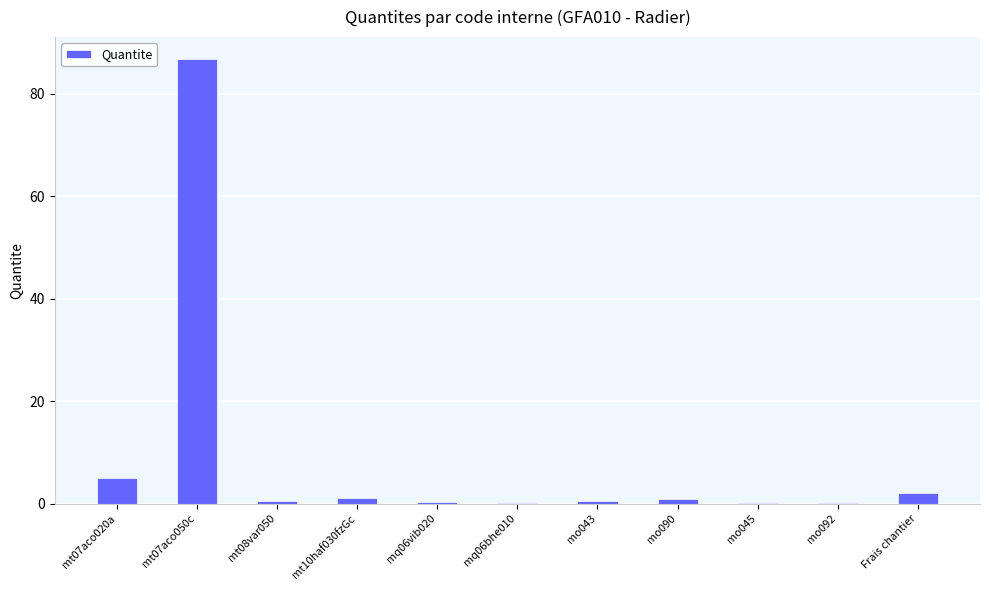

The chart shows a value of 0.0 at mo045. True or false?

True